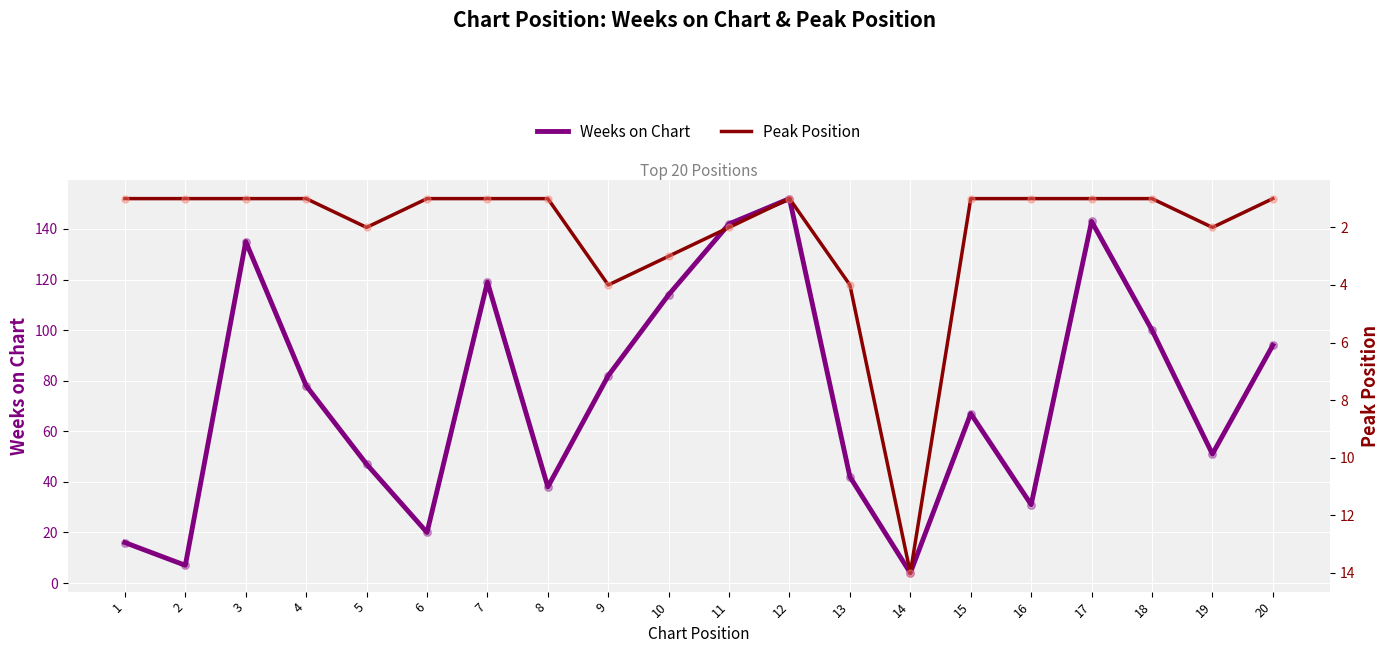

Which series has the largest total across all categories?

Weeks on Chart